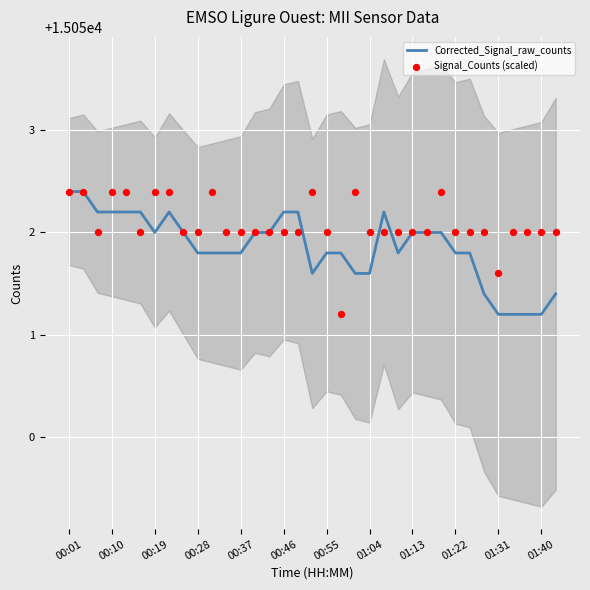

Which series has the largest total across all categories?

Signal_Counts (scaled)